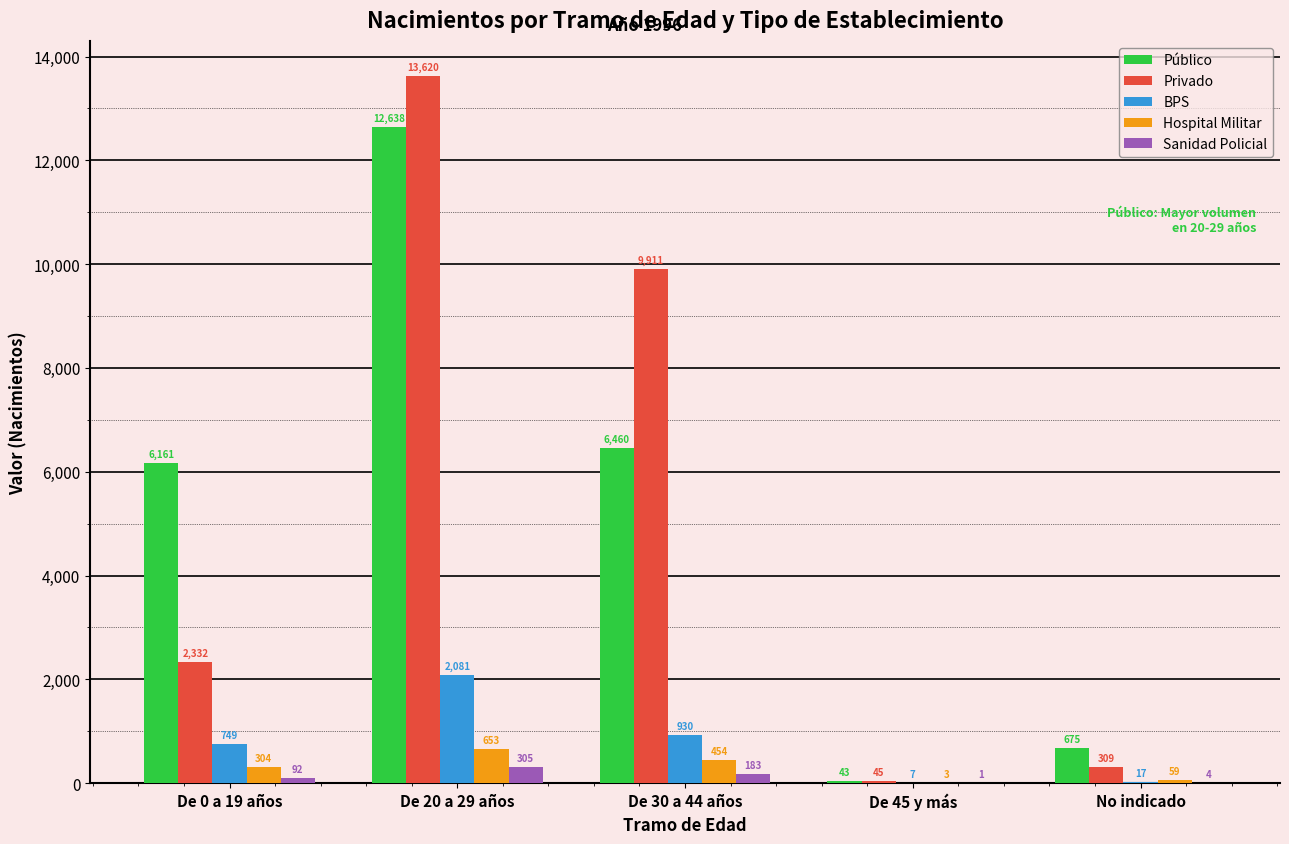

Is it true that Público equals 675 at No indicado?

True